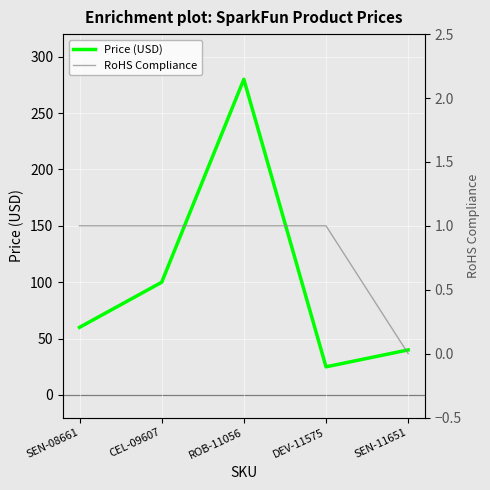

Reading left to right, extract all data points from this chart.

Price (USD): 60.0	100.0	279.9	24.9	40.0
RoHS Compliance: 1.0	1.0	1.0	1.0	0.0